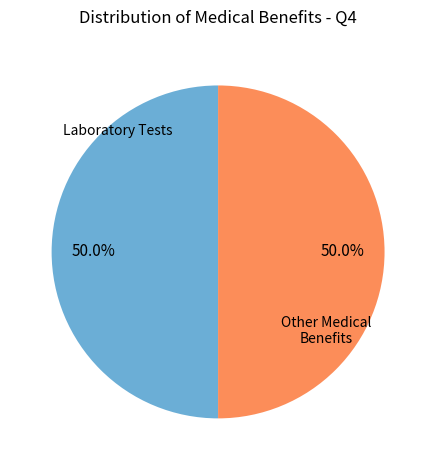

What is the total percentage of Laboratory Tests and Other Medical Benefits?

100.0%